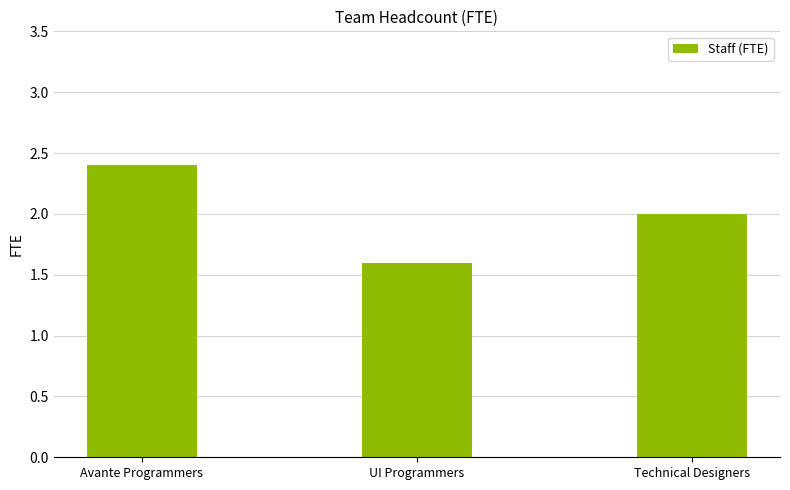

The chart shows a value of 0.5 at UI Programmers. True or false?

False